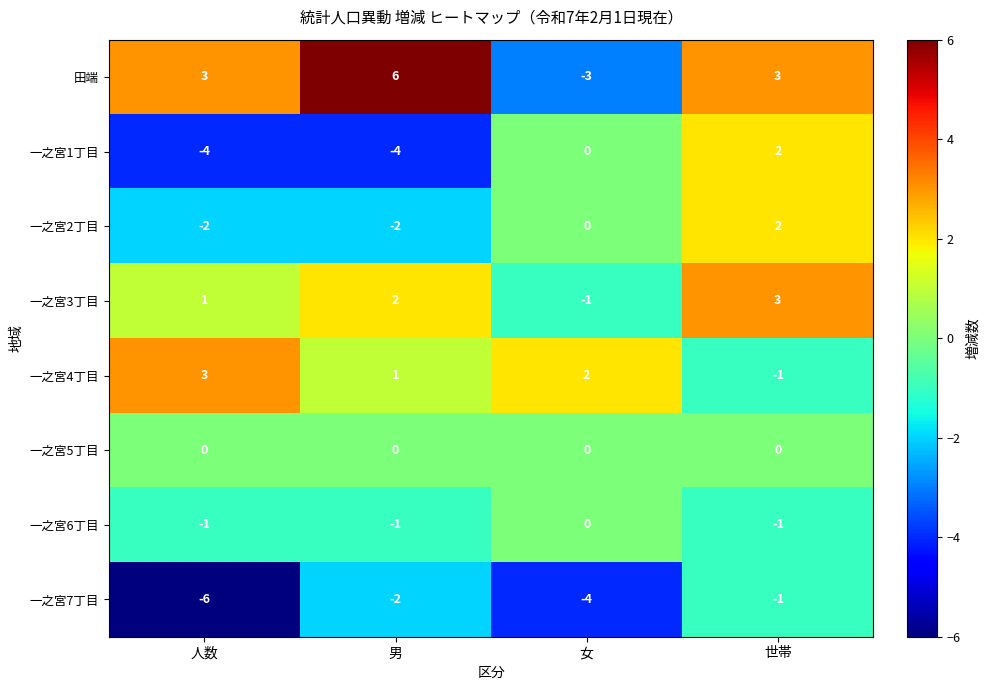

At which category is the sum across all series the highest?

世帯